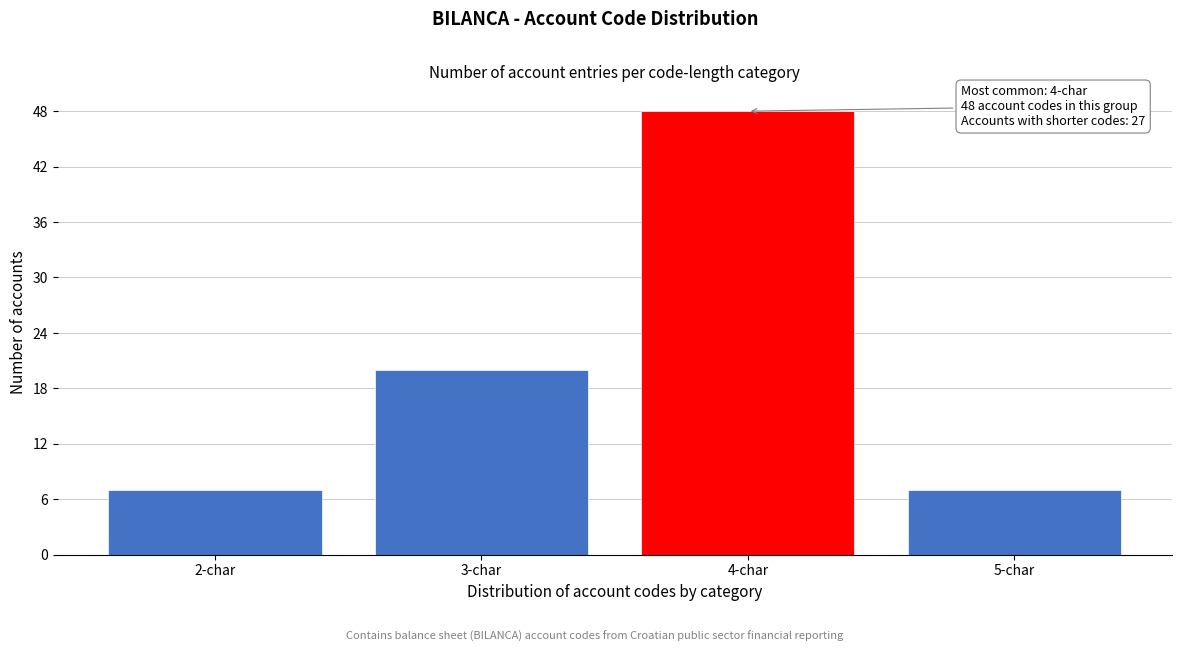

Reading left to right, extract all data points from this chart.

7	20	48	7